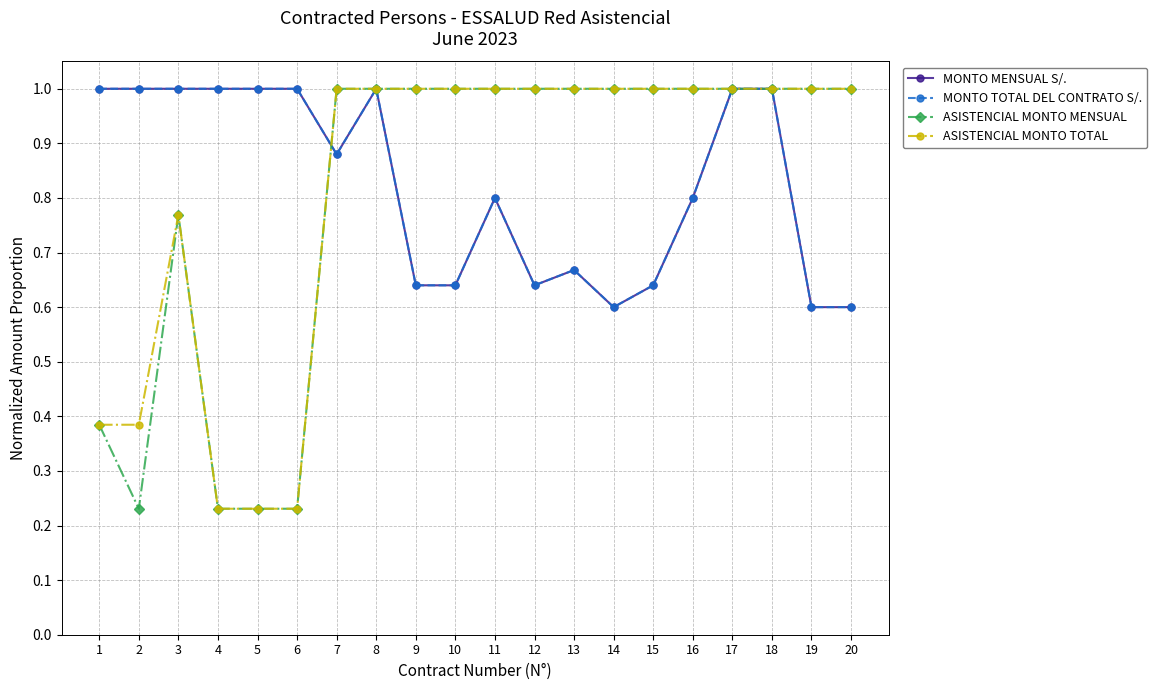

What value does the ASISTENCIAL MONTO MENSUAL series have at 17?

1.0